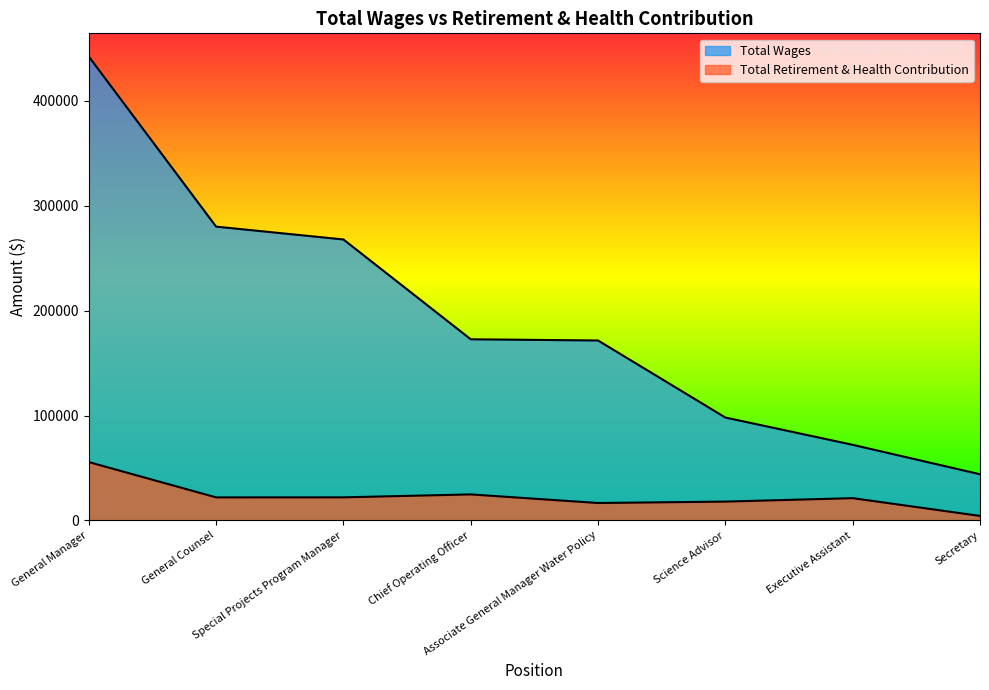

What is the total value across all series at Special Projects Program Manager?

289831